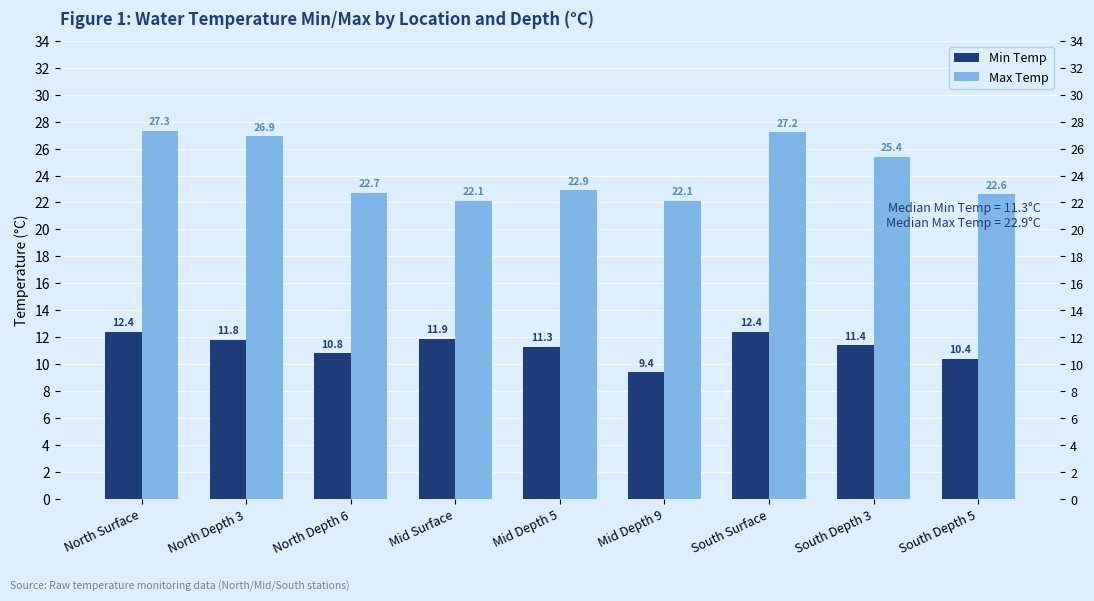

Is the value of Min Temp at South Surface greater than the value of Max Temp at South Depth 5?

No